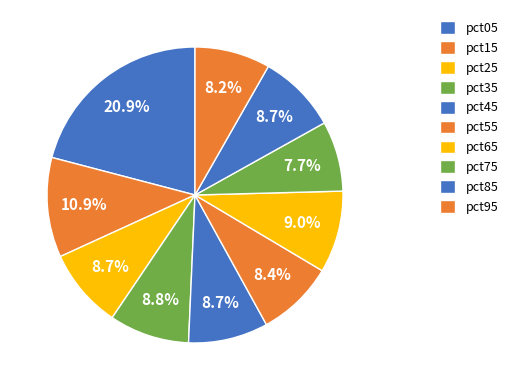

Rank the categories by value from highest to lowest.

pct05, pct15, pct65, pct35, pct25, pct45, pct85, pct55, pct95, pct75